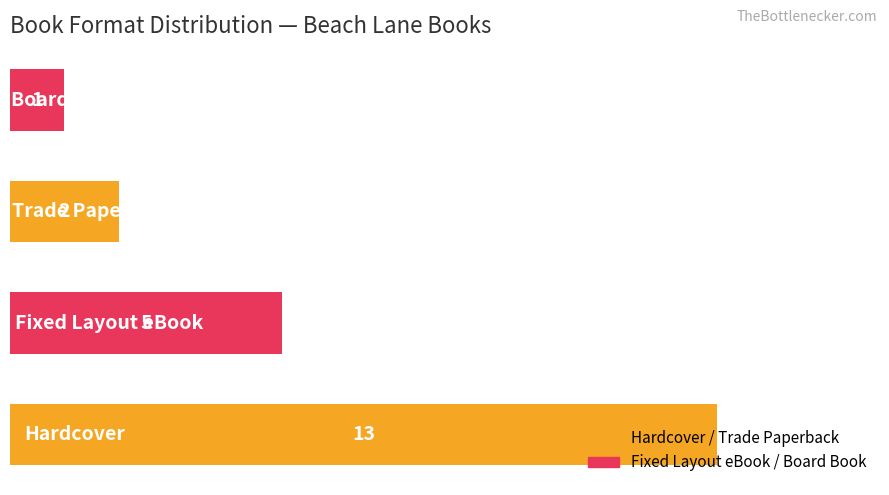

What is the greatest value displayed?

13